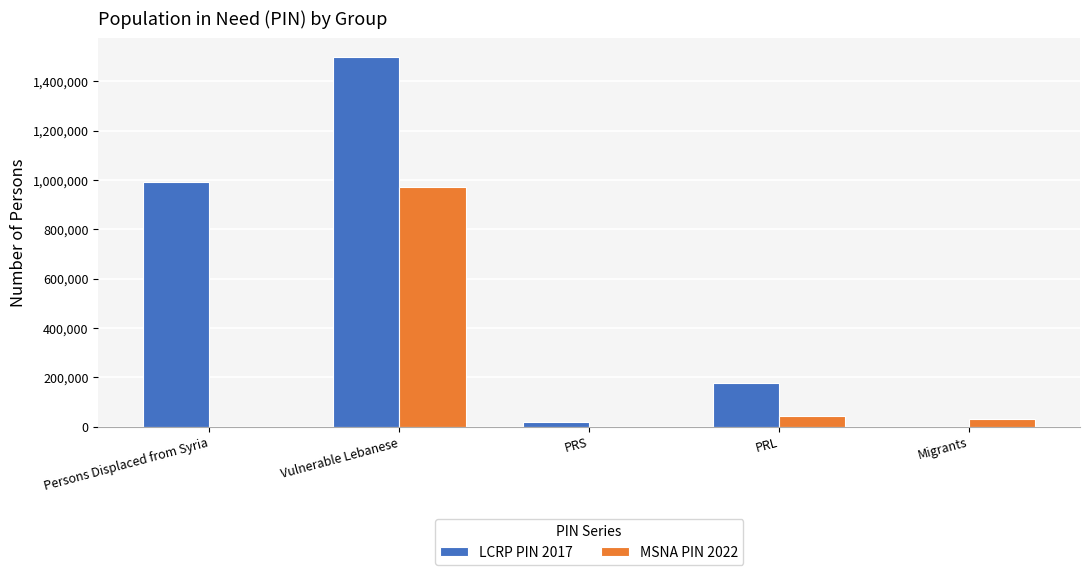

Which series changed the most between Persons Displaced from Syria and Vulnerable Lebanese?

MSNA PIN 2022